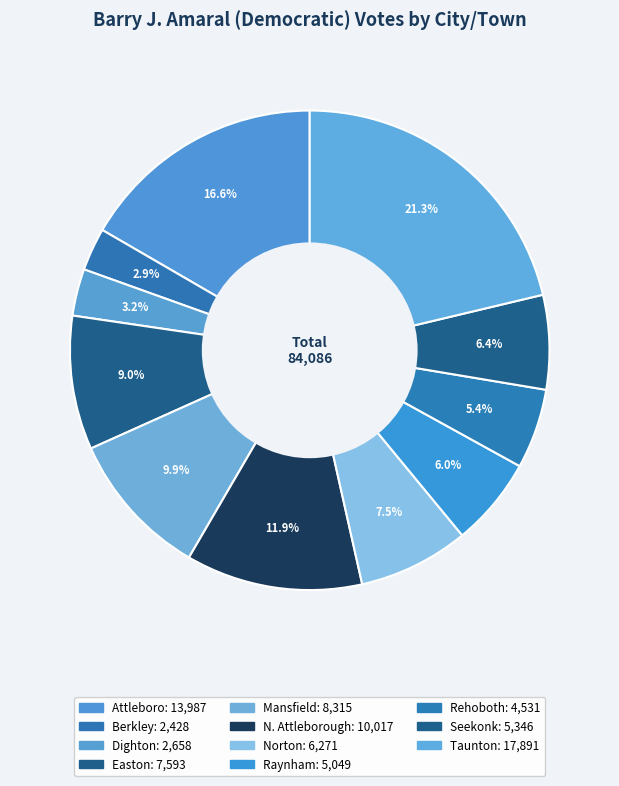

How many slices are in this pie chart?

11